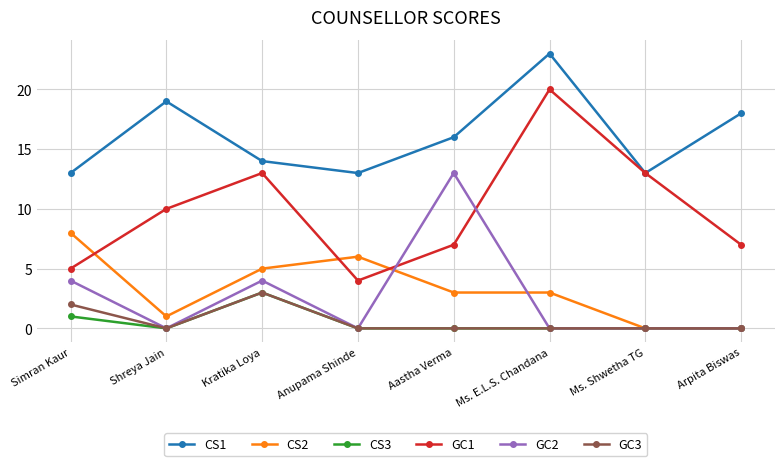

The value of GC1 at Ms. E.L.S. Chandana is 20. True or false?

True